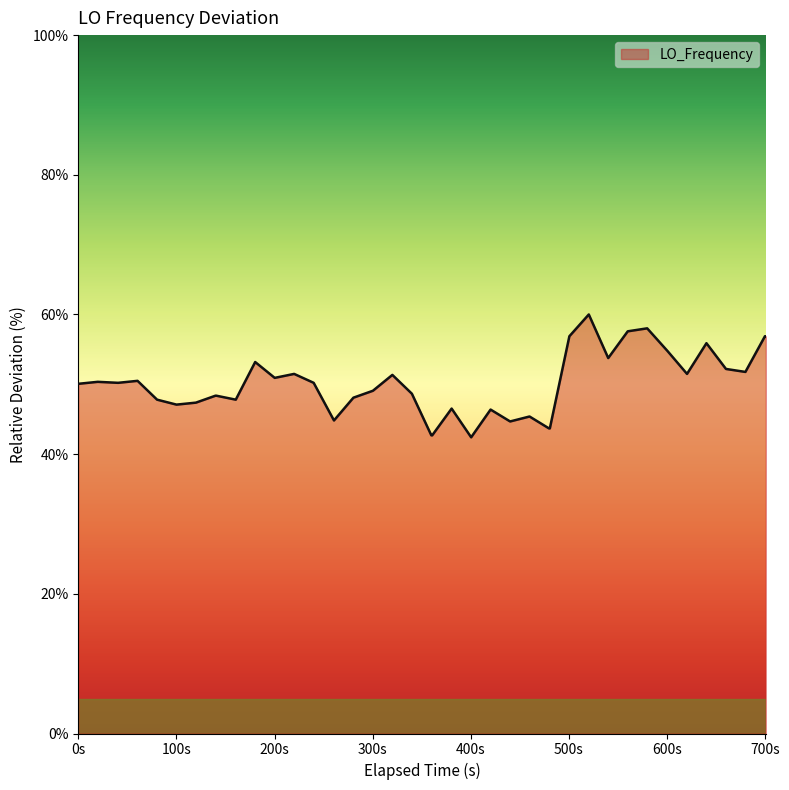

What is the difference between the maximum and minimum values?

17.6